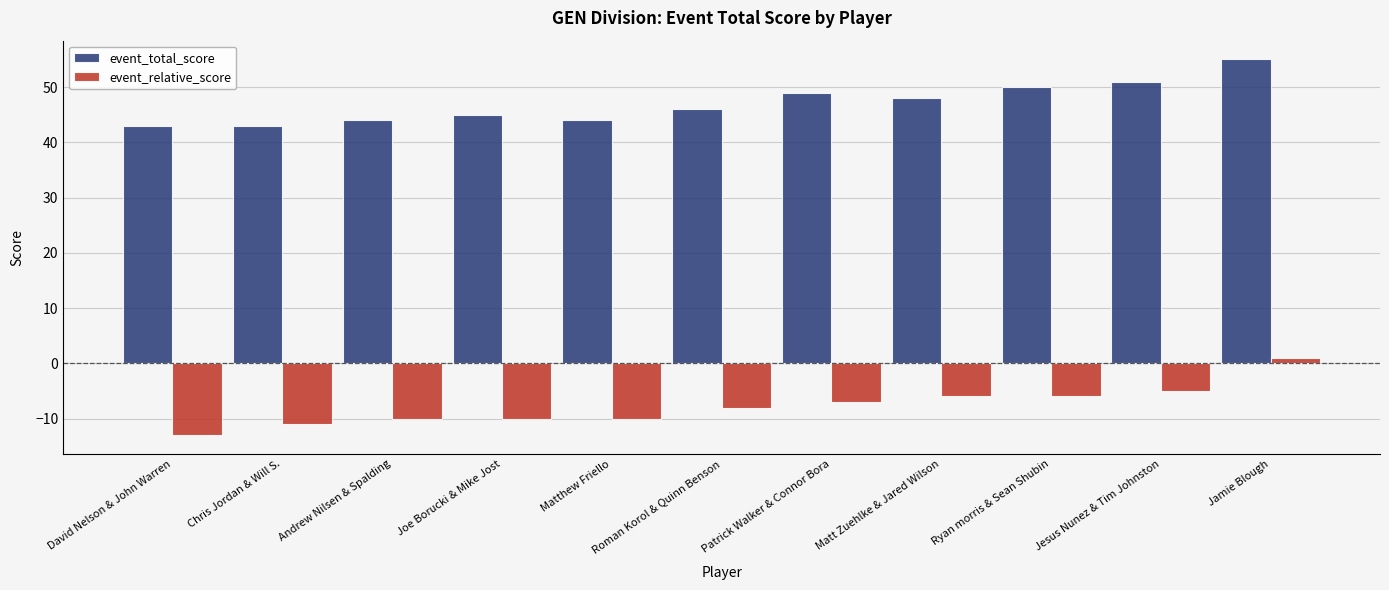

What is the label of the 4th bar from the right?

Matt Zuehlke & Jared Wilson